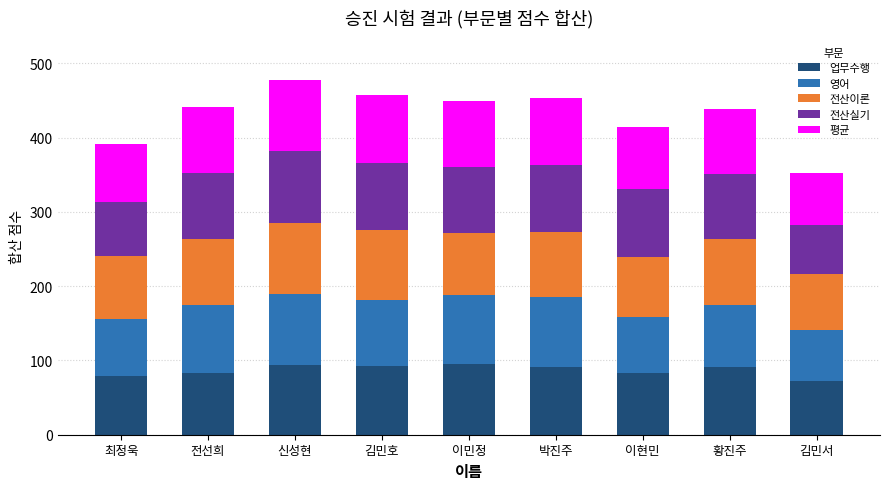

What is the difference between the 업무수행 values at 전선희 and 이민정?

12.0